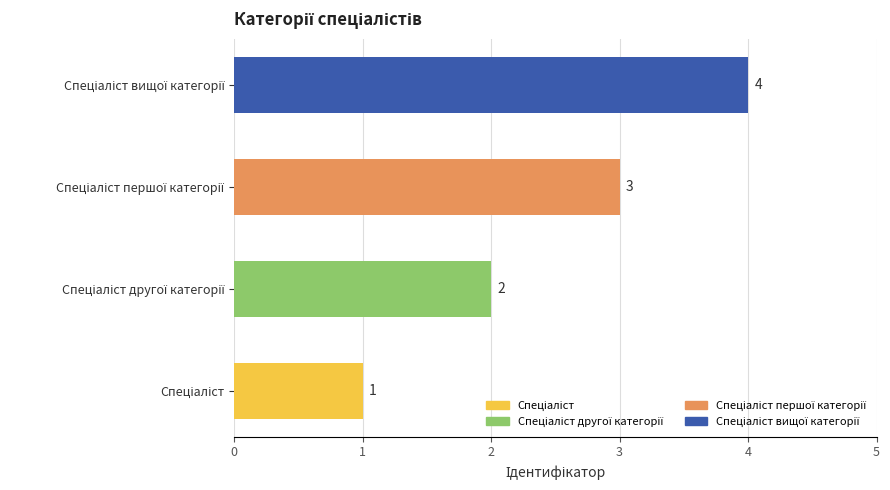

What is the maximum value shown in the chart?

4